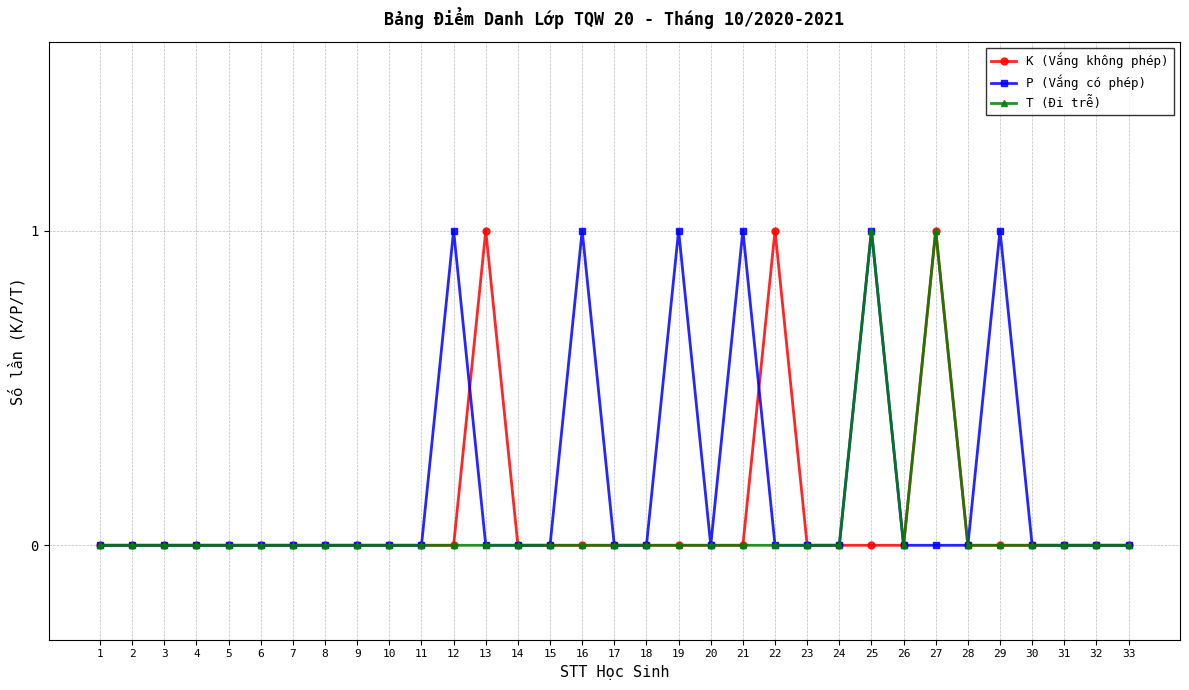

What is the difference between the maximum and second lowest values in the P (Vắng có phép) series?

1